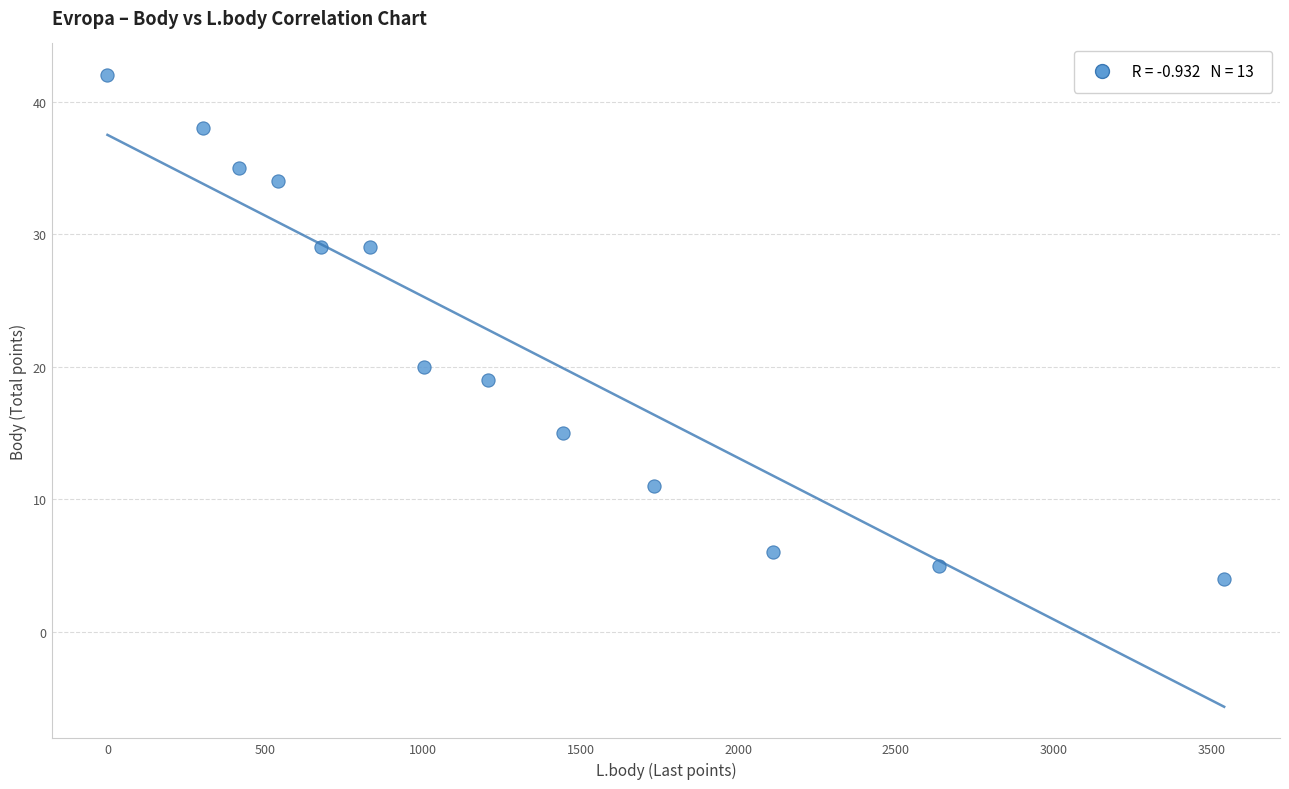

What Y value in the scatter plot is closest to 23?

20